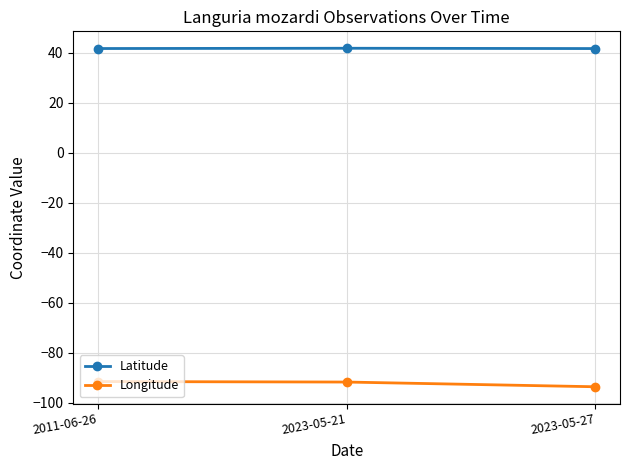

What position from the right is 2011-06-26?

3